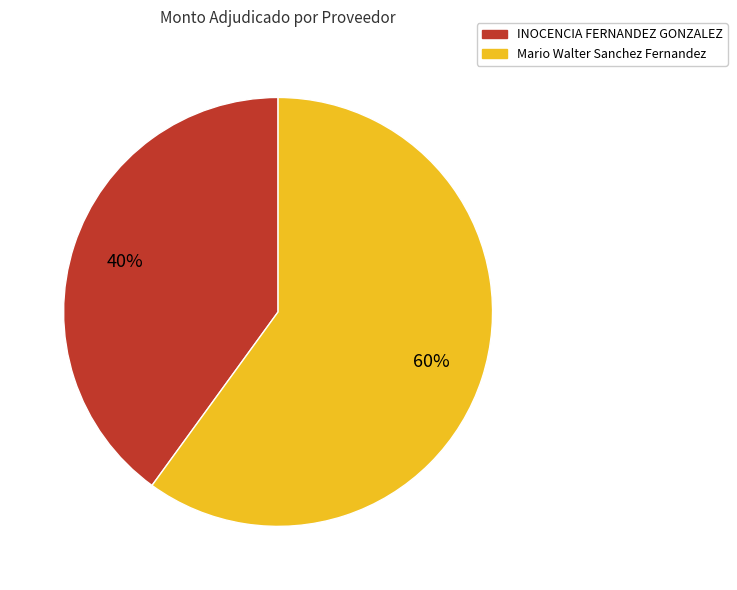

What percentage is the Mario Walter Sanchez Fernandez slice, to the nearest percent?

60%